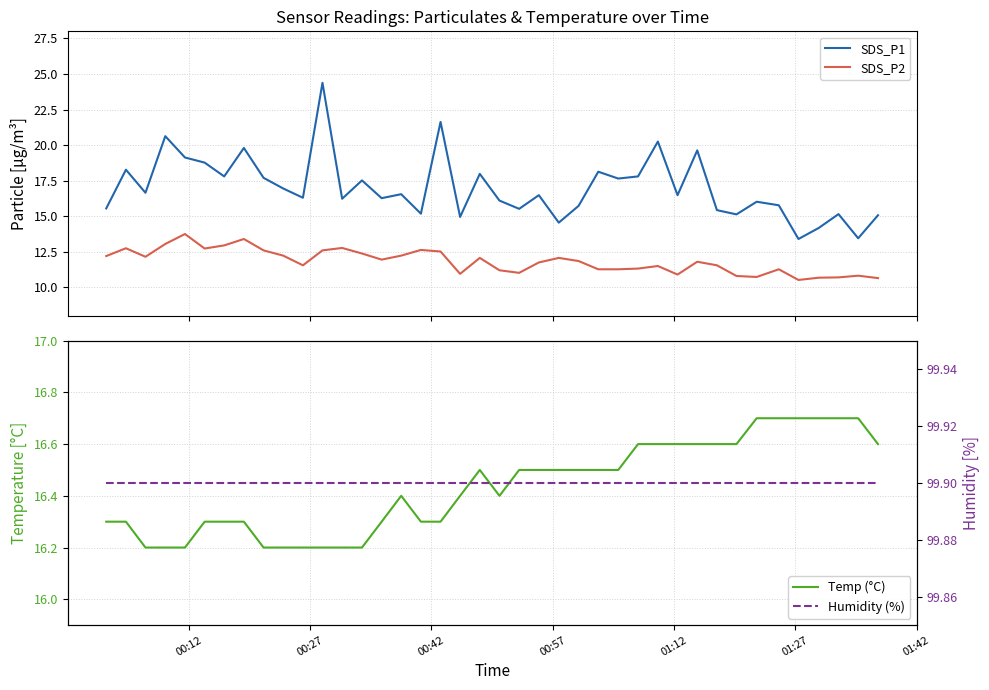

True or false: Humidity (%) and Temp (°C) intersect in this chart.

False